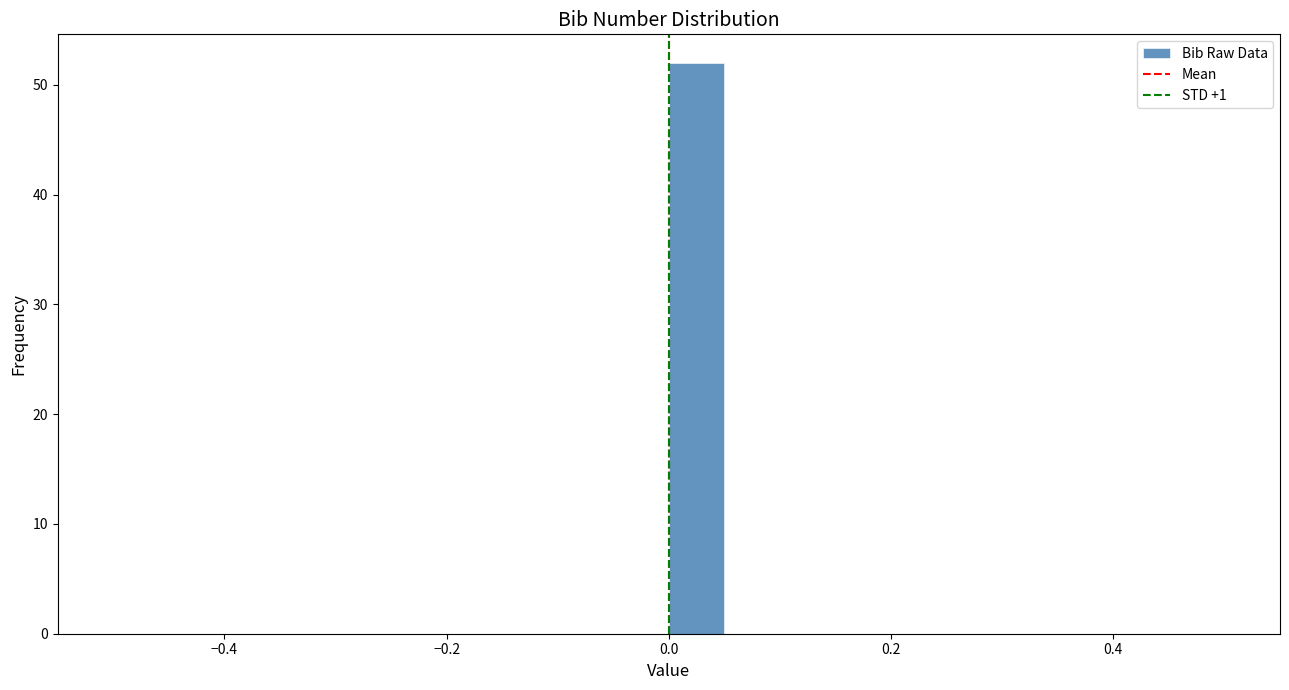

Around what value on the x-axis is the tallest bar? Give the approximate position of its centre, as read against the axis.

0.02